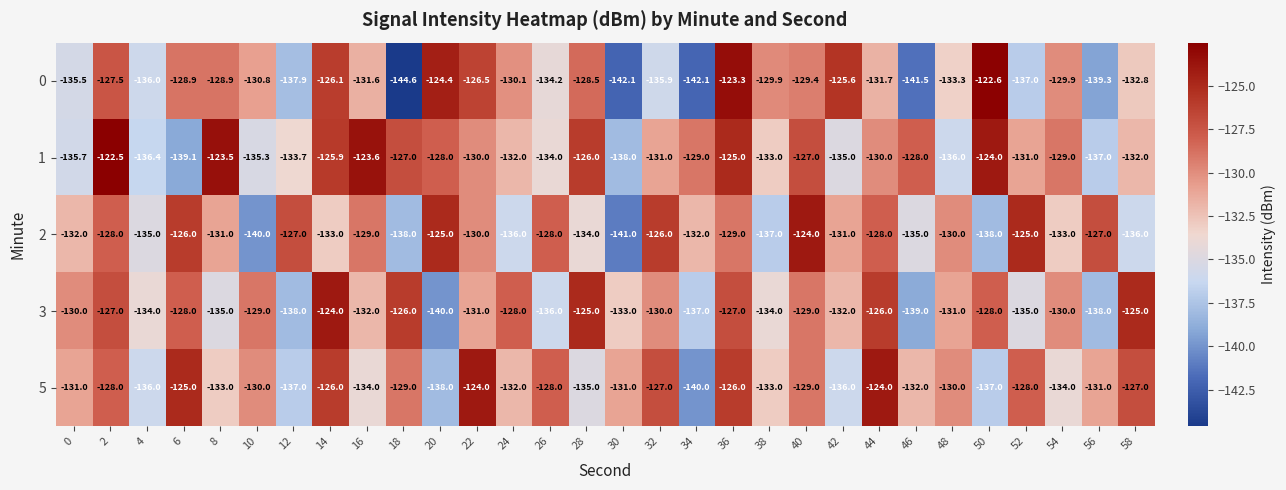

At which category is the sum across all series the highest?

36